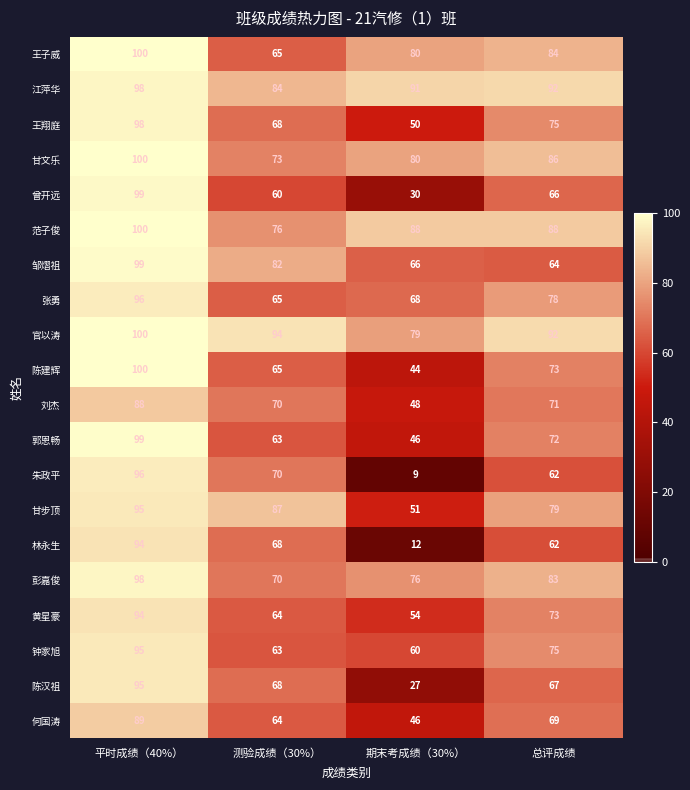

What is the total value across all series at 总评成绩?

1511